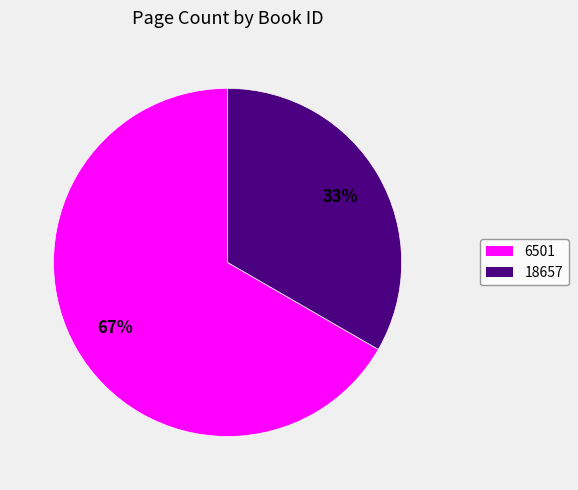

What is the largest slice in the pie chart?

6501